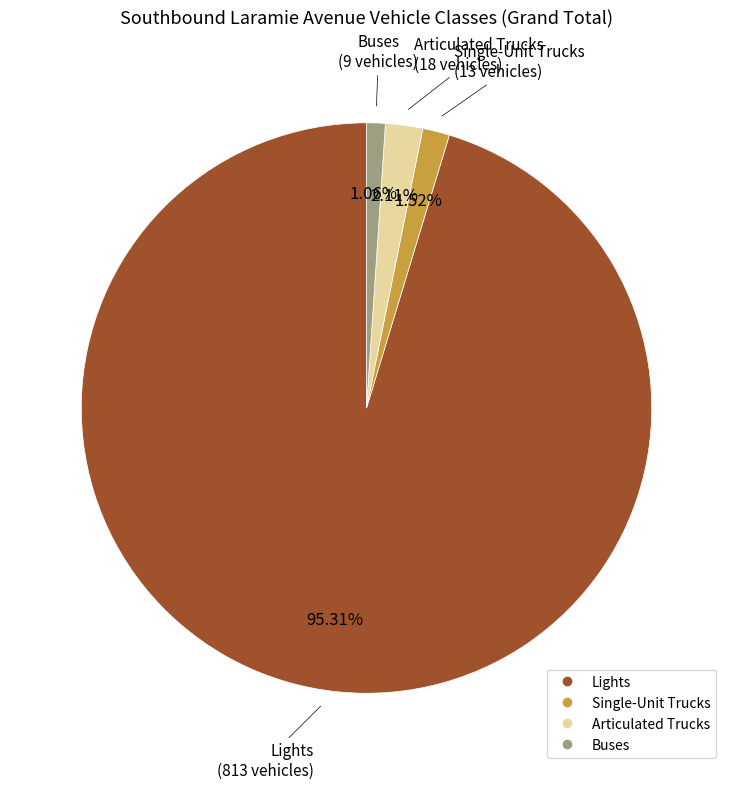

What percentage is the Articulated Trucks slice, to the nearest percent?

2%